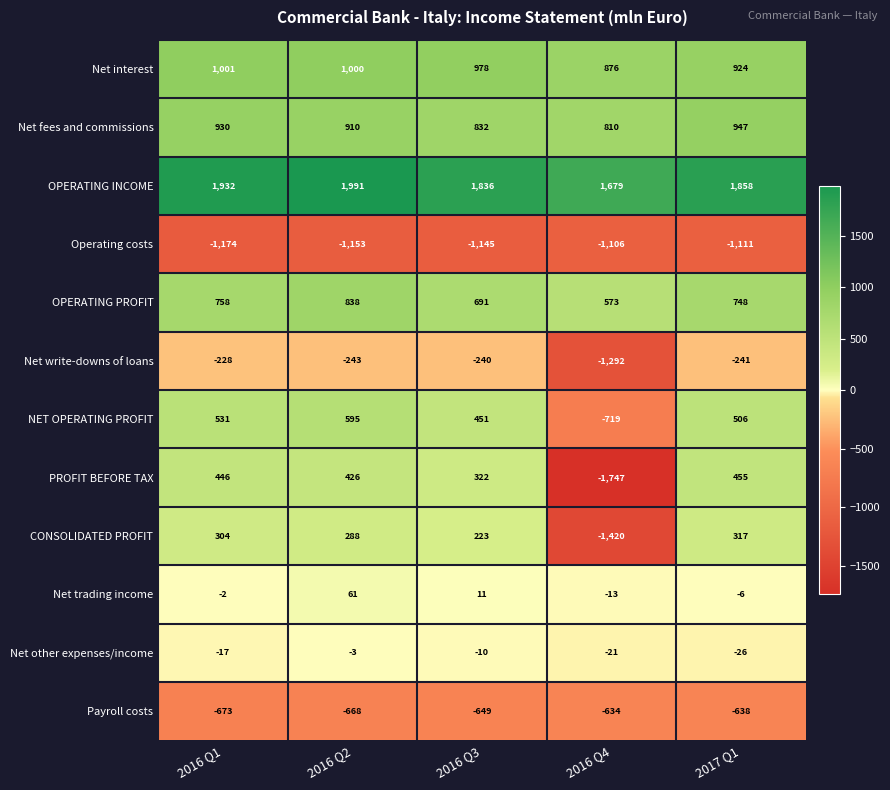

What is the lowest value of the Net interest series?

876